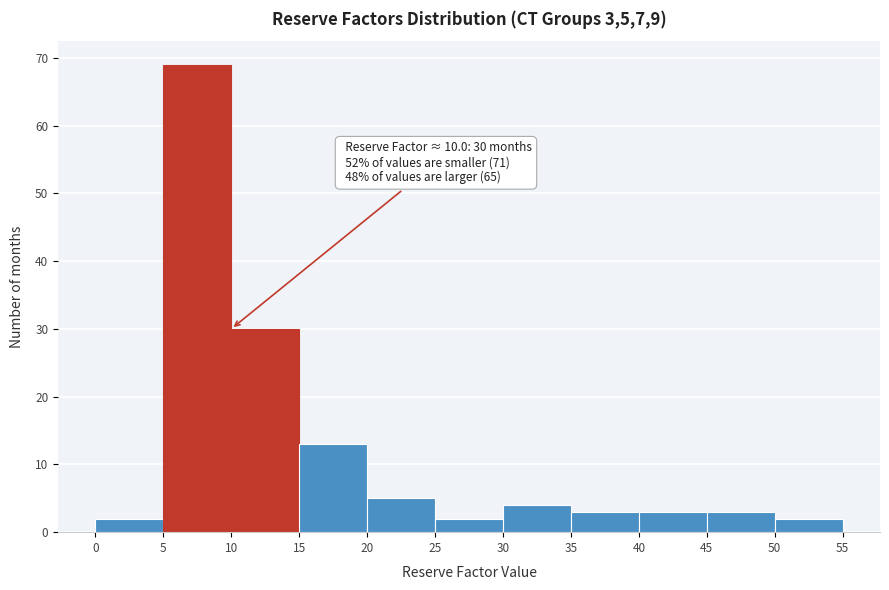

Which range on the x-axis has the tallest bar?

5 to 10